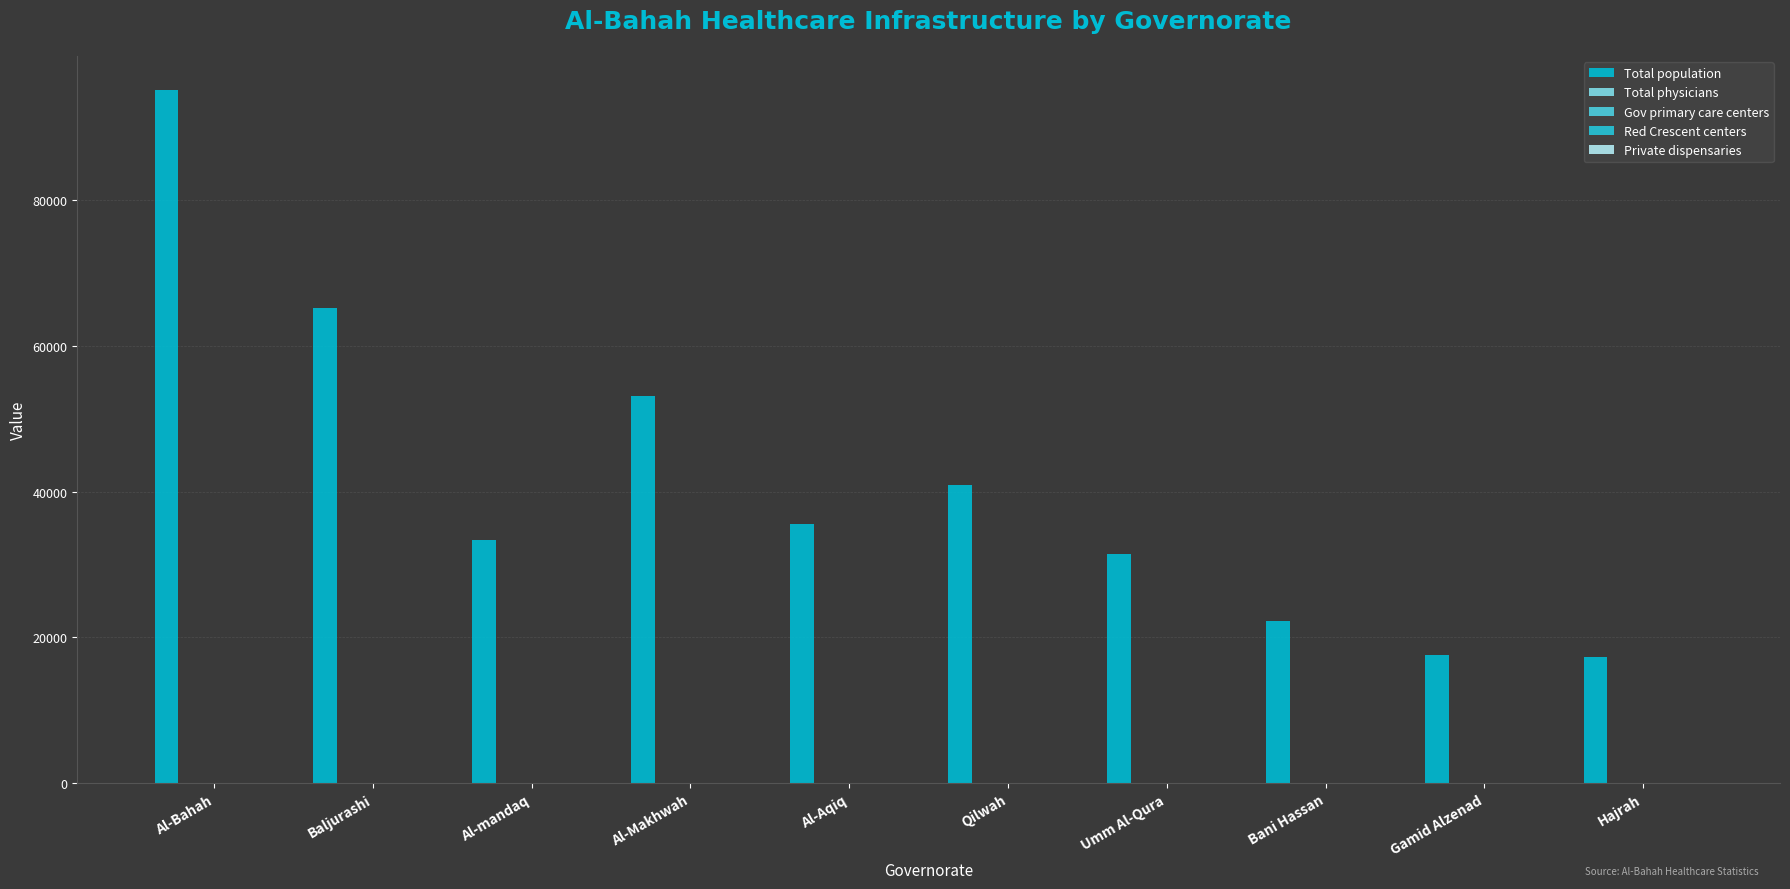

How many distinct data groups are displayed?

5